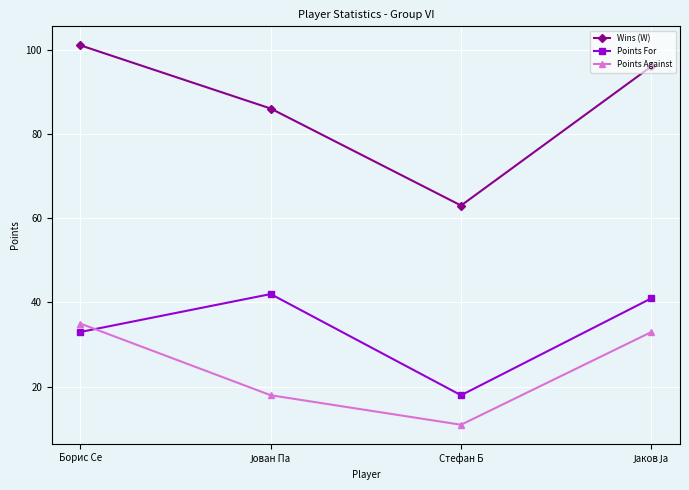

How many values in the Points For series are below 41?

2